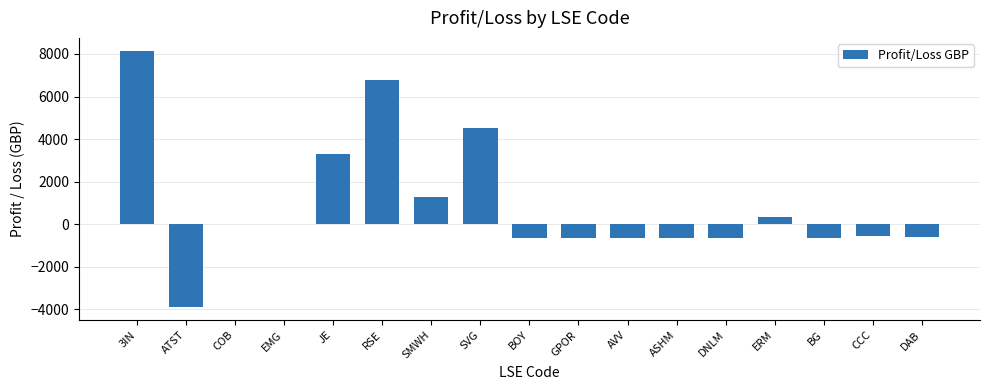

What value does the data have at BG?

-629.0